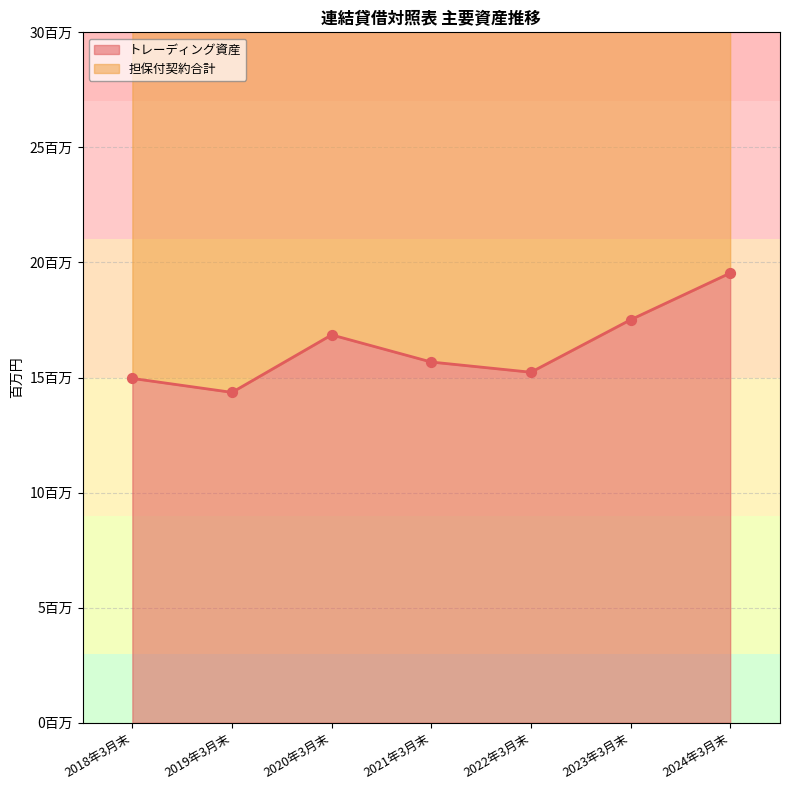

What is the ratio of the value at 2024年3月末 to the value at 2019年3月末?

1.4